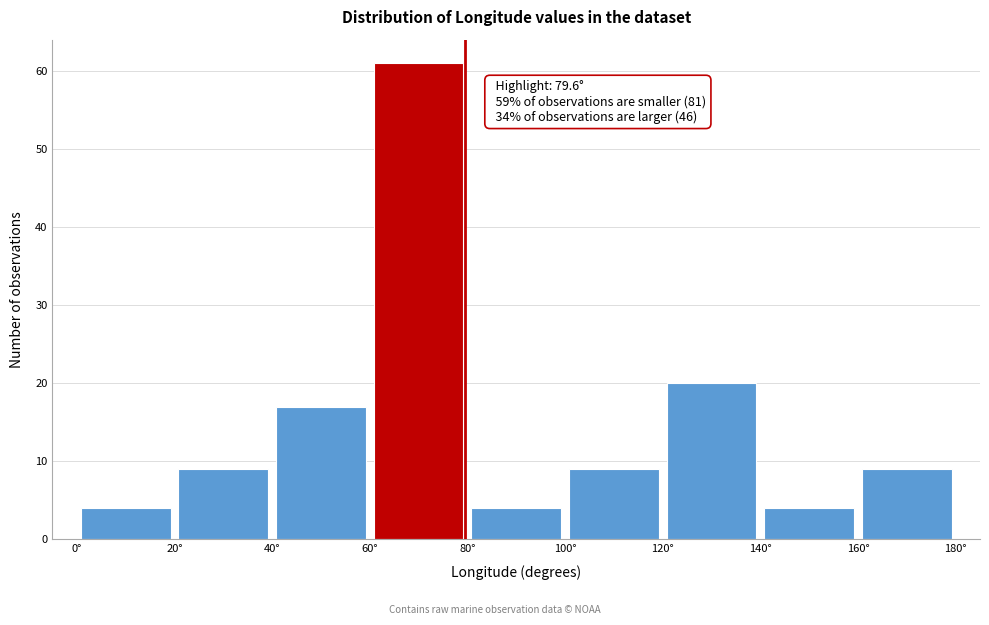

Over which range of the x-axis is the bar tallest?

60 to 80